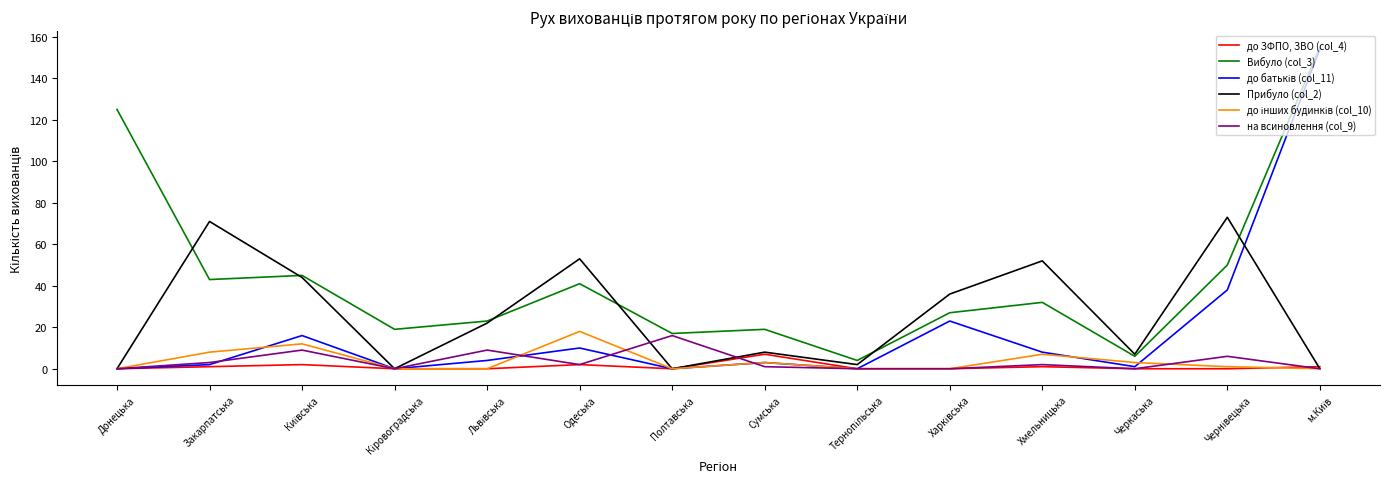

True or false: Вибуло (col_3) and до ЗФПО, ЗВО (col_4) intersect in this chart.

False